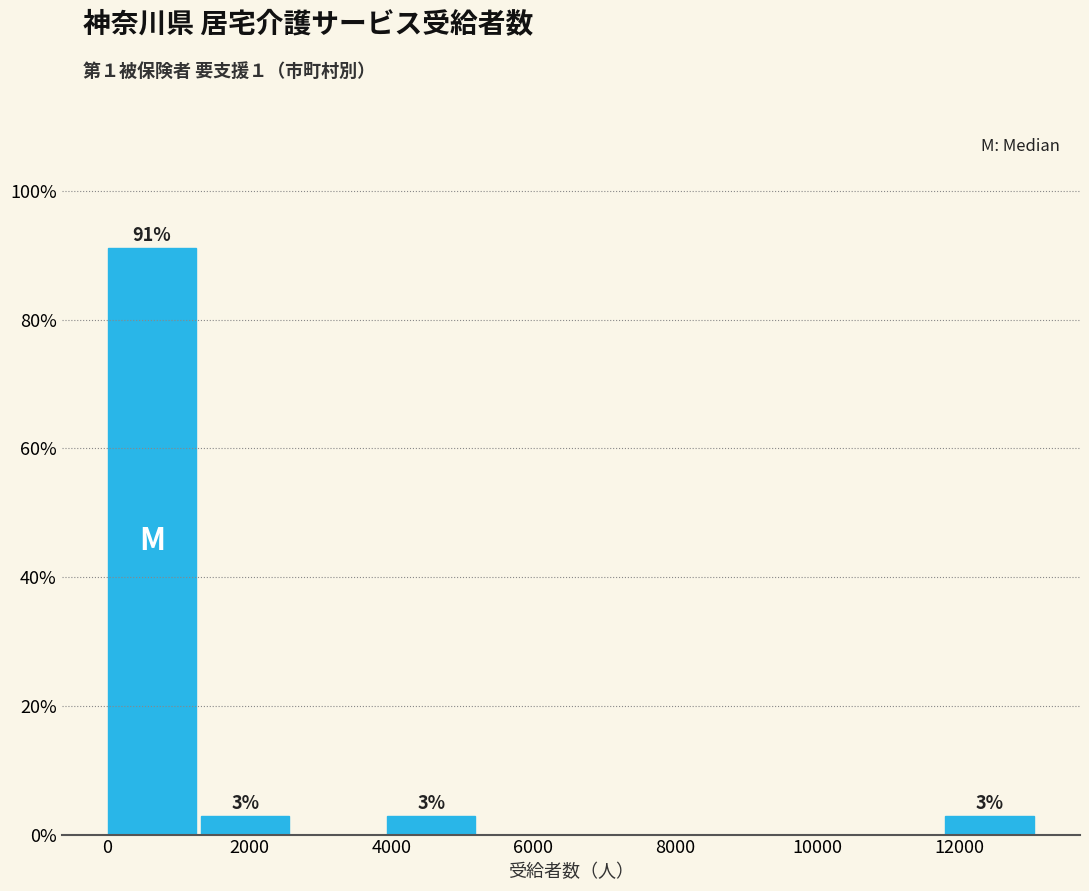

Which range on the x-axis has the tallest bar?

0 to 1400